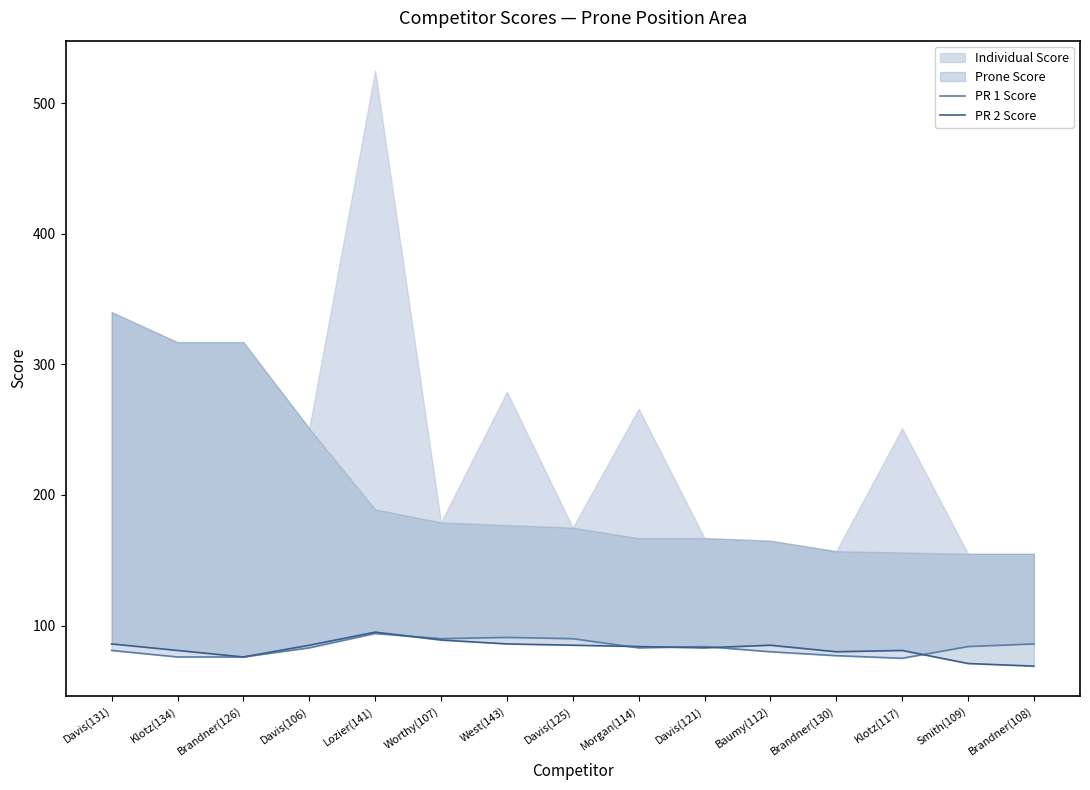

Reading right to left, extract all data points from this chart.

PR 1 Score: 86	84	75	77	80	84	83	90	91	90	94	83	76	76	81
PR 2 Score: 69	71	81	80	85	83	84	85	86	89	95	85	76	81	86